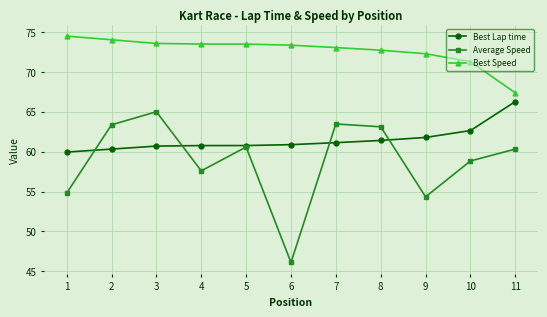

After their last crossing, which series has the higher values: Average Speed or Best Lap time?

Best Lap time